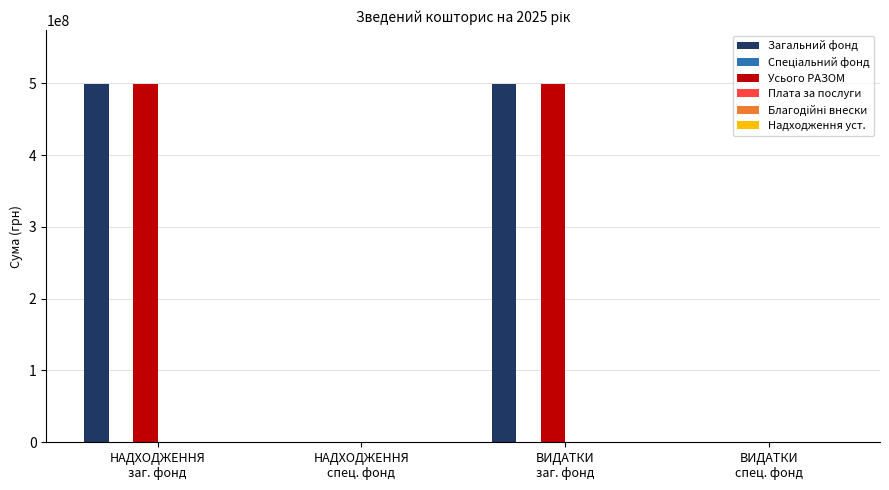

Read the Усього РАЗОМ value at НАДХОДЖЕННЯ
заг. фонд, to the nearest 10.

498996970